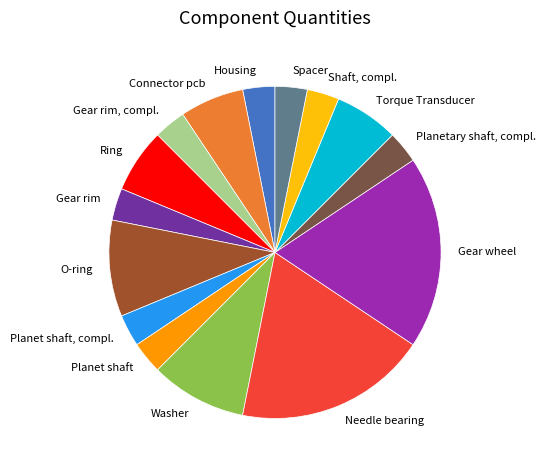

Approximately how many times larger is the value at Gear wheel compared to Planetary shaft, compl.?

6.0